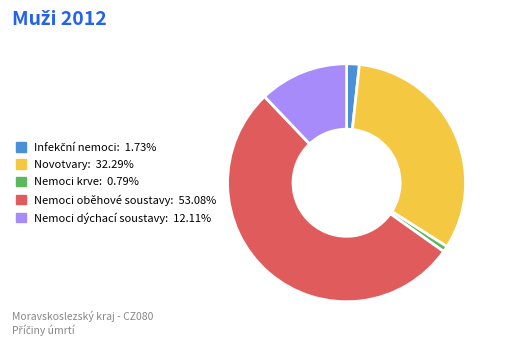

Is there any slice that represents more than half of the pie?

Yes